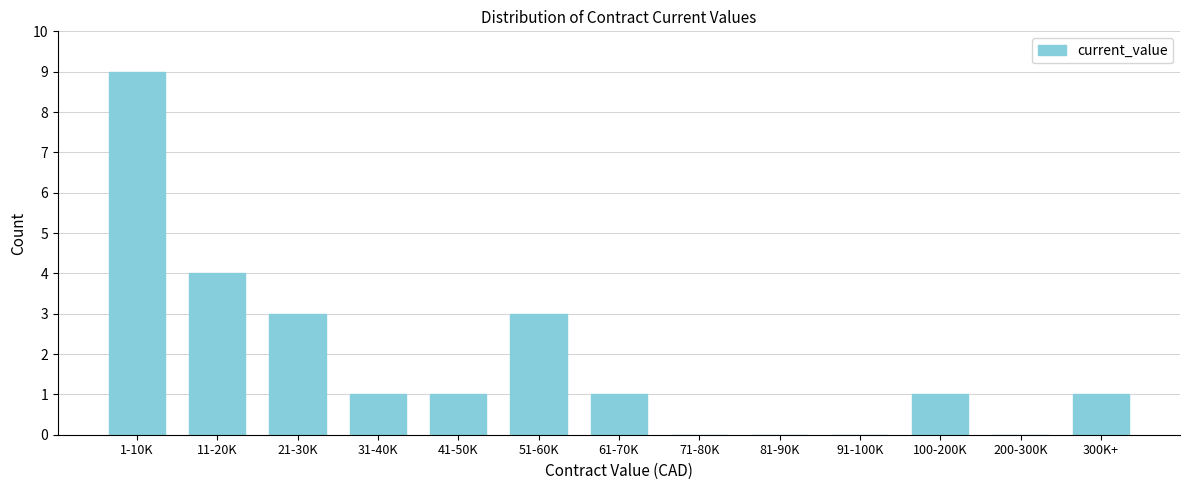

Reading left to right, what are all the values shown in this chart?

1-10K=9	11-20K=4	21-30K=3	31-40K=1	41-50K=1	51-60K=3	61-70K=1	71-80K=0	81-90K=0	91-100K=0	100-200K=1	200-300K=0	300K+=1